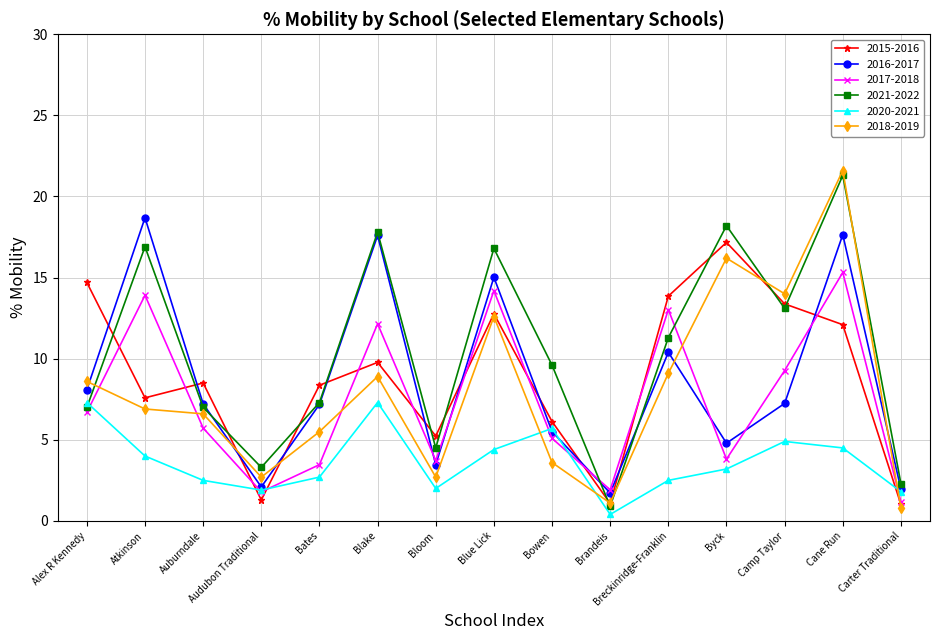

What is the spread (max minus min) of values at Byck?

15.0